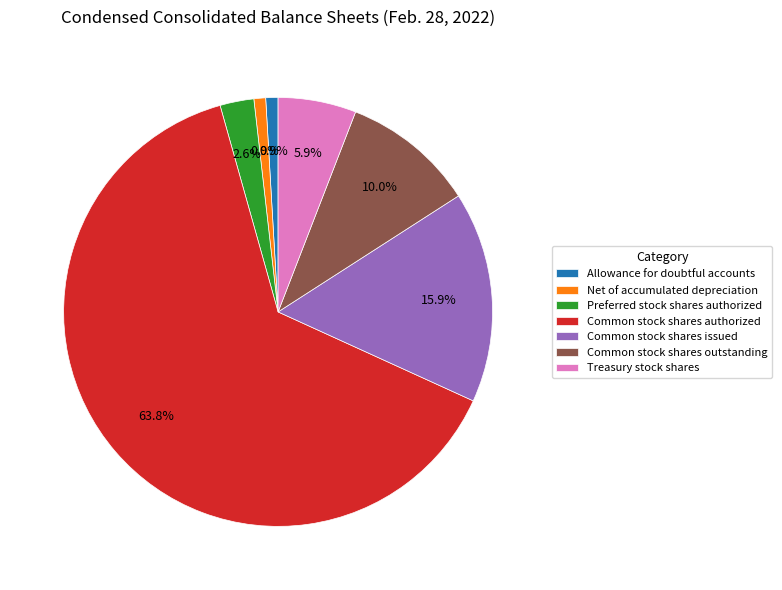

Which slice is the largest?

Common stock shares authorized